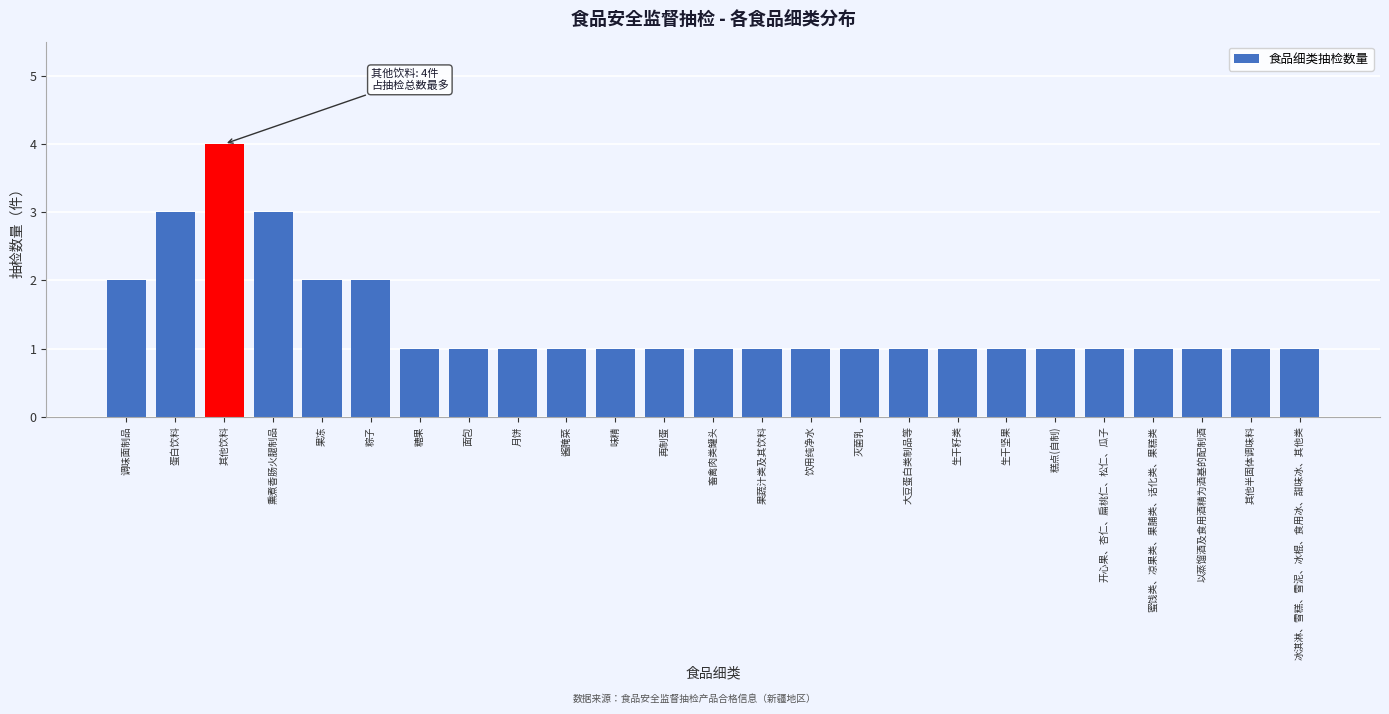

Reading left to right, extract all data points from this chart.

调味面制品=2	蛋白饮料=3	其他饮料=4	熏煮香肠火腿制品=3	果冻=2	粽子=2	糖果=1	面包=1	月饼=1	酱腌菜=1	味精=1	再制蛋=1	畜禽肉类罐头=1	果蔬汁类及其饮料=1	饮用纯净水=1	灭菌乳=1	大豆蛋白类制品等=1	生干籽类=1	生干坚果=1	糕点(自制)=1	开心果、杏仁、扁桃仁、松仁、瓜子=1	蜜饯类、凉果类、果脯类、话化类、果糕类=1	以蒸馏酒及食用酒精为酒基的配制酒=1	其他半固体调味料=1	冰淇淋、雪糕、雪泥、冰棍、食用冰、甜味冰、其他类=1